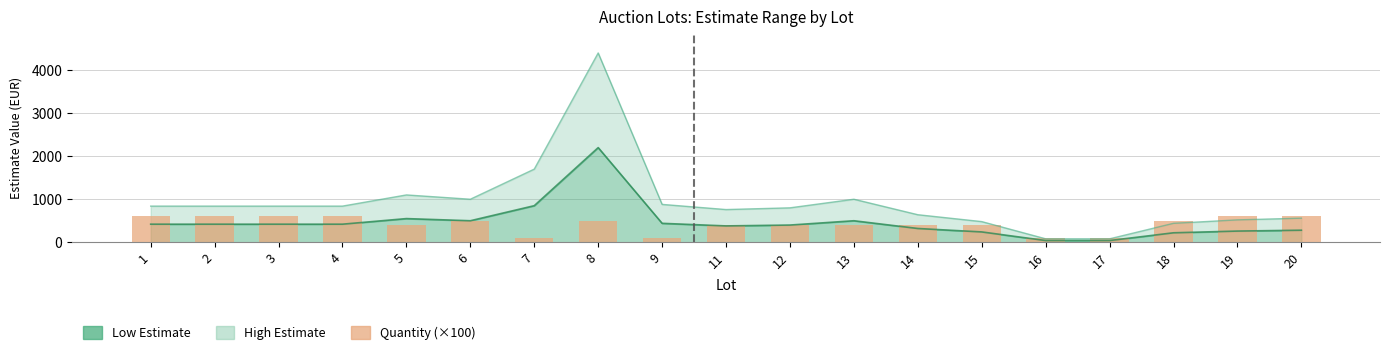

Reading left to right, what are all the values shown in this chart?

600	600	600	600	400	500	100	500	100	400	400	400	400	400	100	100	500	600	600